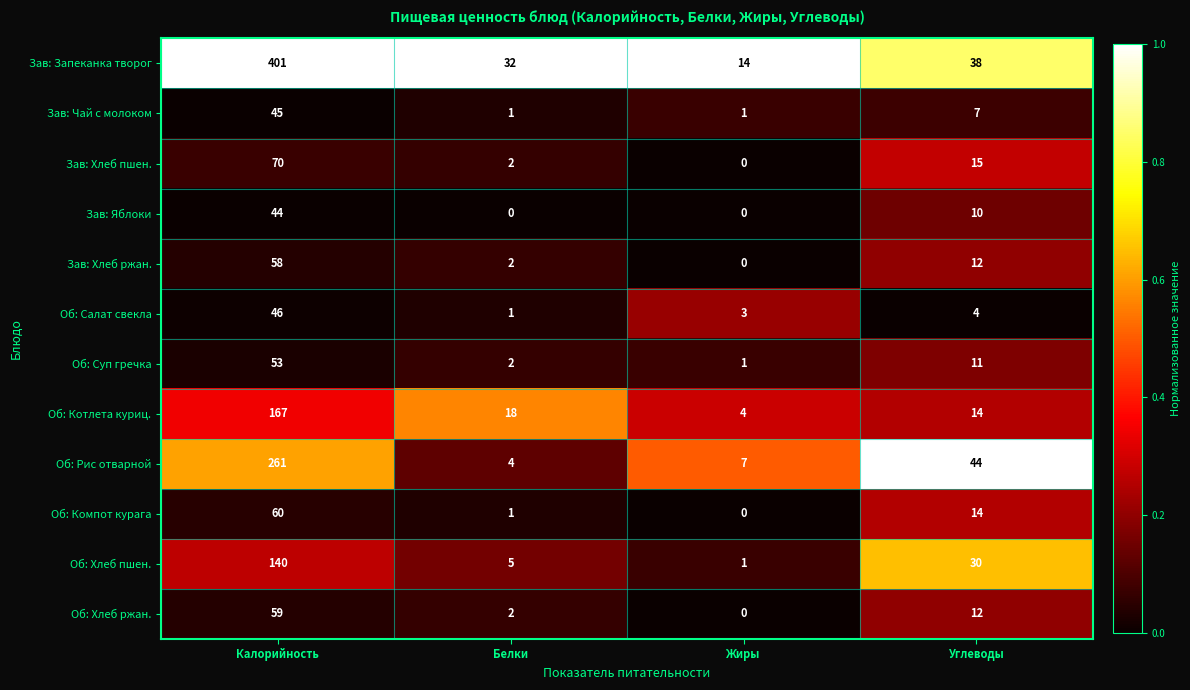

The value of Зав: Яблоки at Белки is 21. True or false?

False